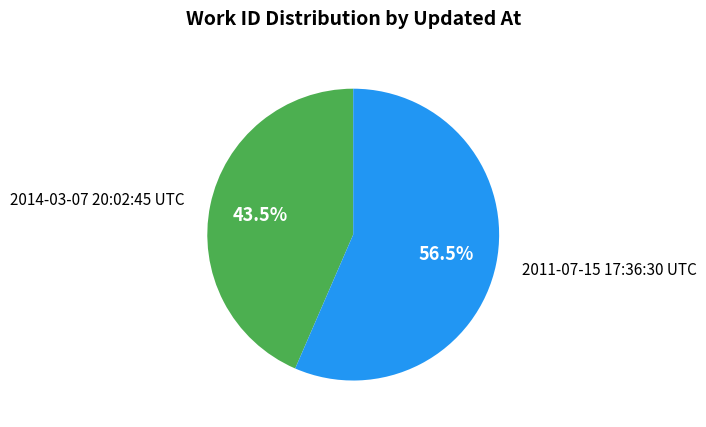

Which slice represents more than half of the pie?

2011-07-15 17:36:30 UTC